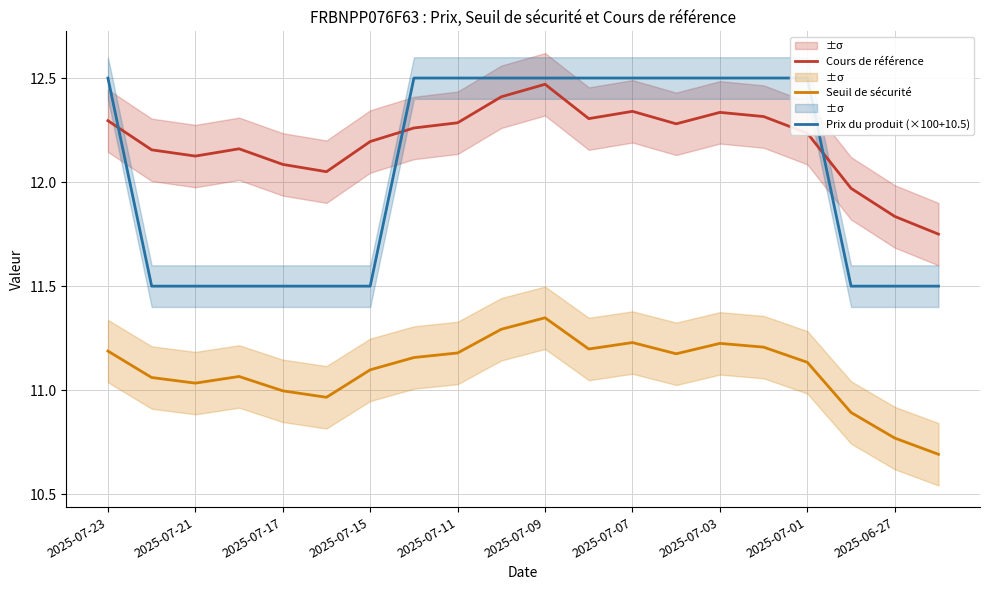

How many intersections are there between Cours de référence and Prix du produit (×100+10.5)?

3